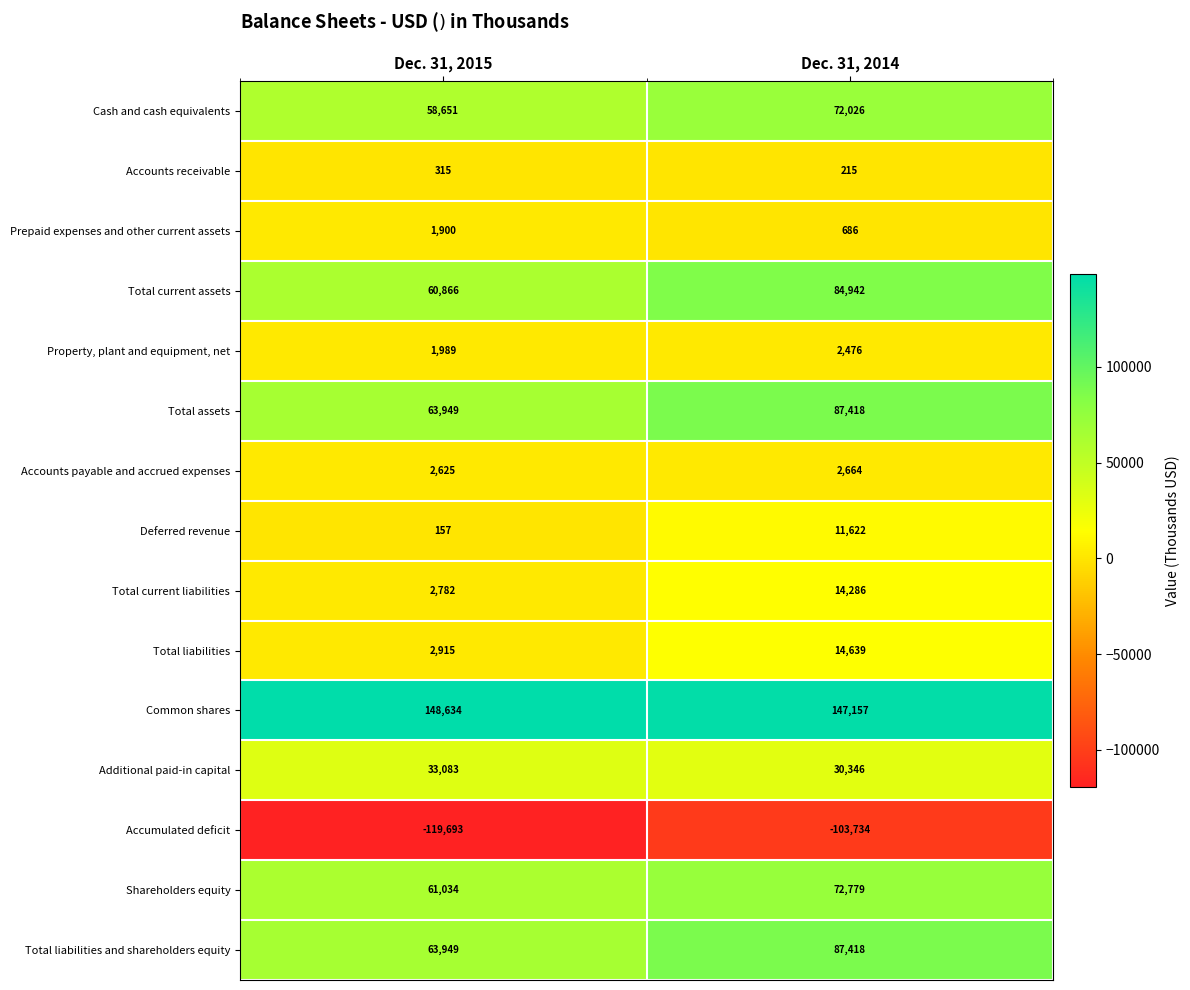

What is the spread (max minus min) of values at Dec. 31, 2015?

268327